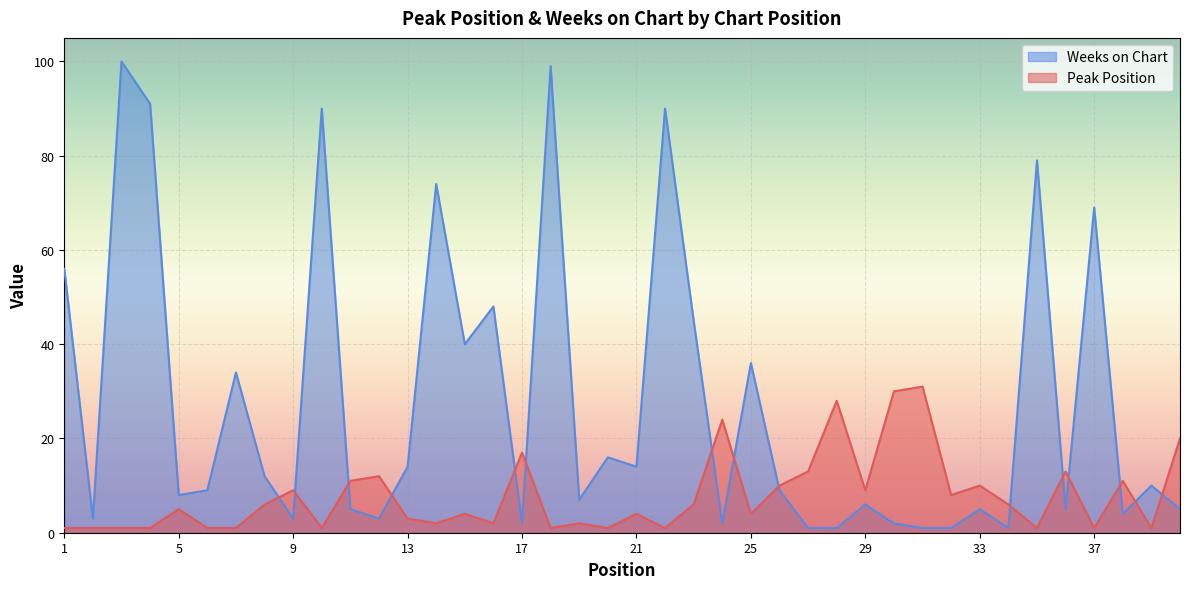

Reading left to right, extract all data points from this chart.

Peak Position: 1	1	1	1	5	1	1	6	9	1	11	12	3	2	4	2	17	1	2	1	4	1	6	24	4	10	13	28	9	30	31	8	10	6	1	13	1	11	1	20
Weeks on Chart: 56	3	100	91	8	9	34	12	3	90	5	3	14	74	40	48	2	99	7	16	14	90	45	2	36	9	1	1	6	2	1	1	5	1	79	5	69	4	10	5